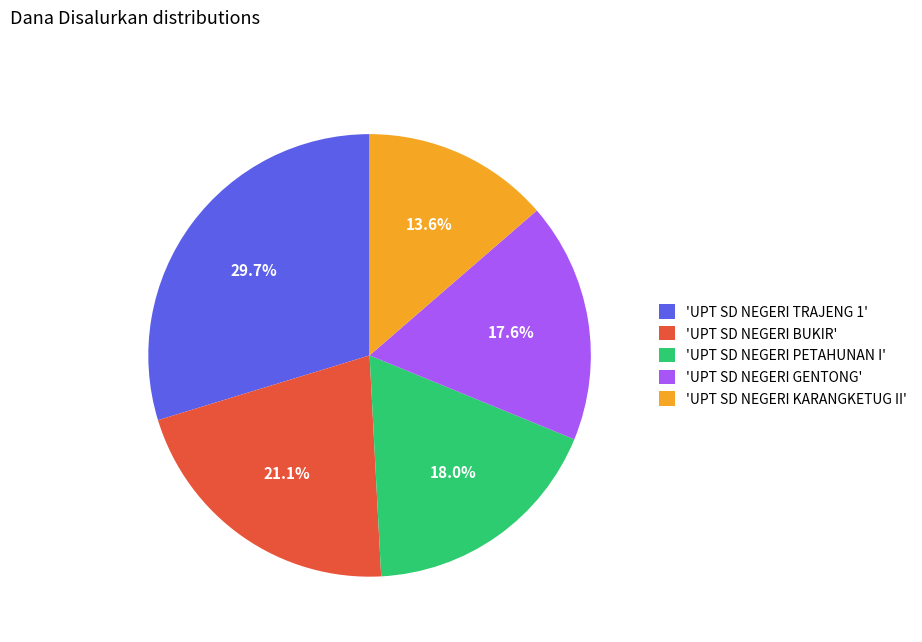

Which slice is the largest?

'UPT SD NEGERI TRAJENG 1'